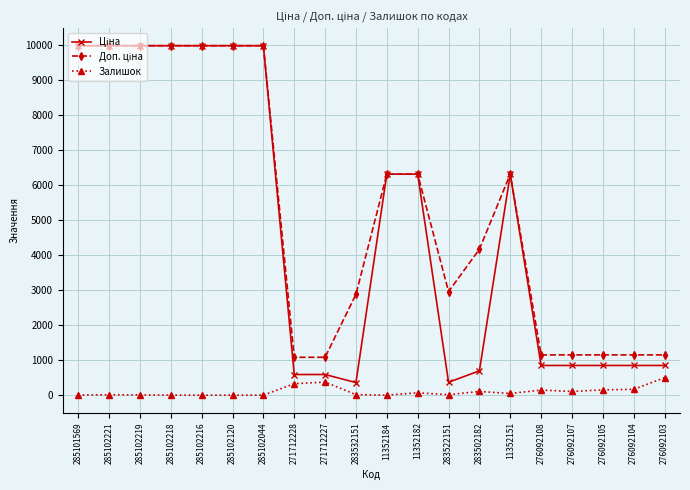

True or false: Залишок has more than 0 points higher than both neighbors.

True